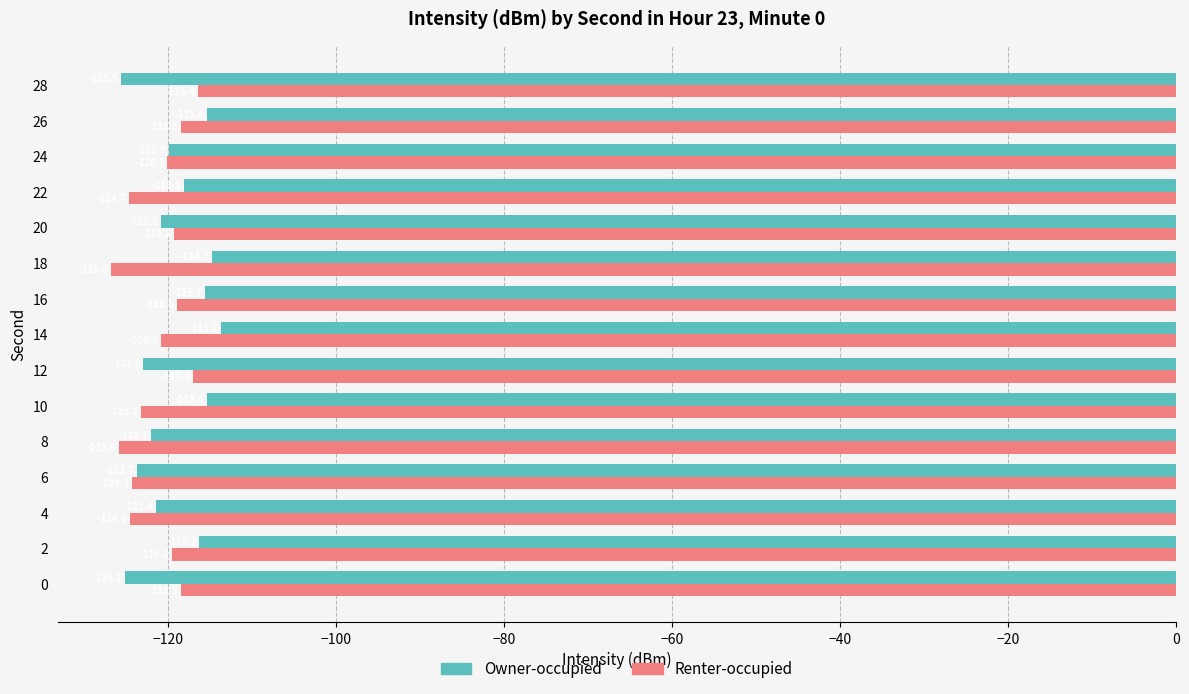

Where is Owner-occupied nearest to the value -119?

24